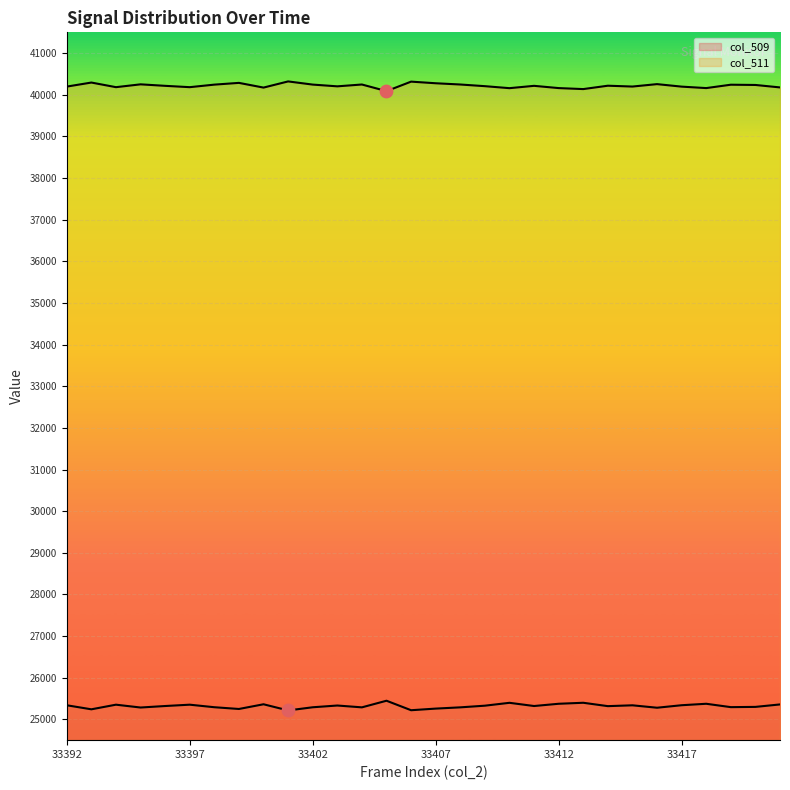

What are all the series names shown in the legend?

col_509, col_511